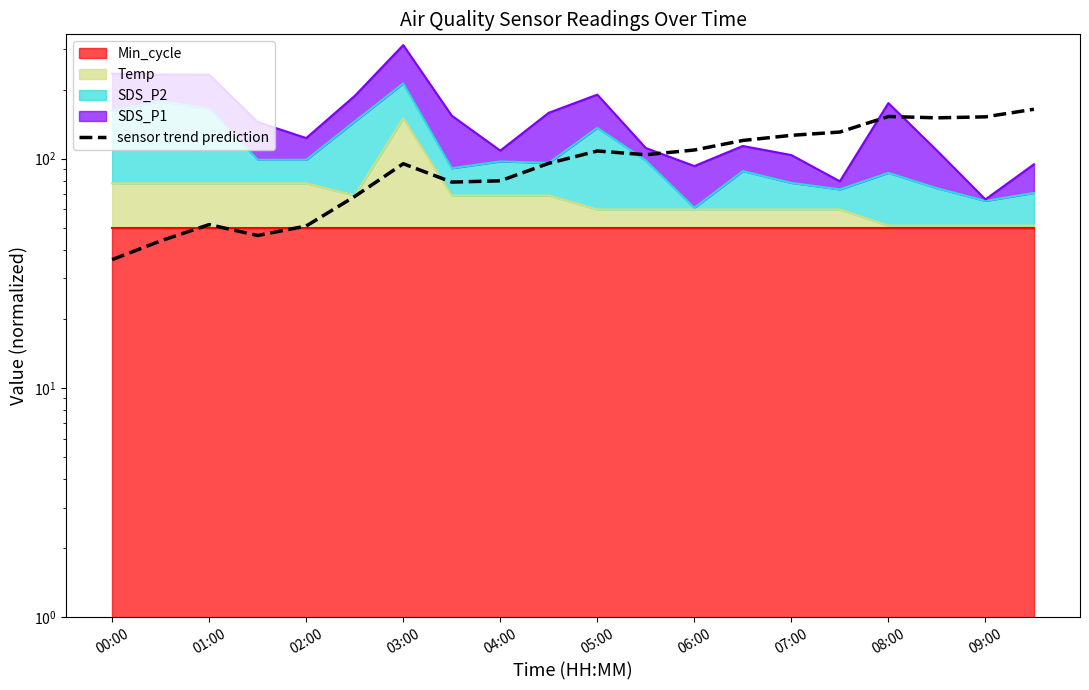

How many interior local peaks (higher than both neighbors) does the data have?

4